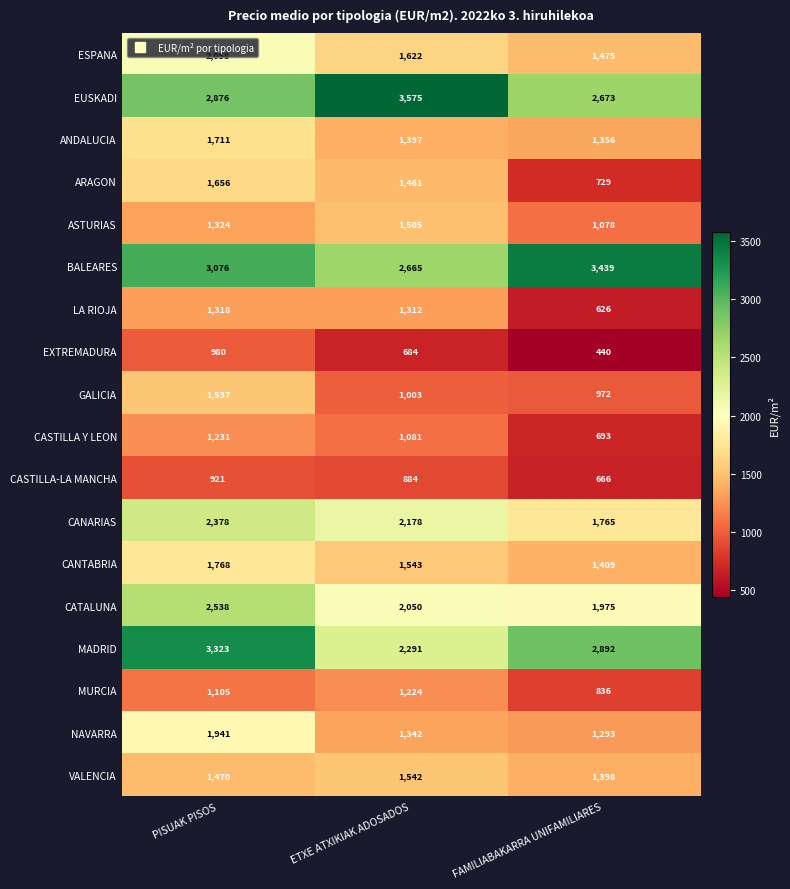

Count the number of data series in this chart.

18